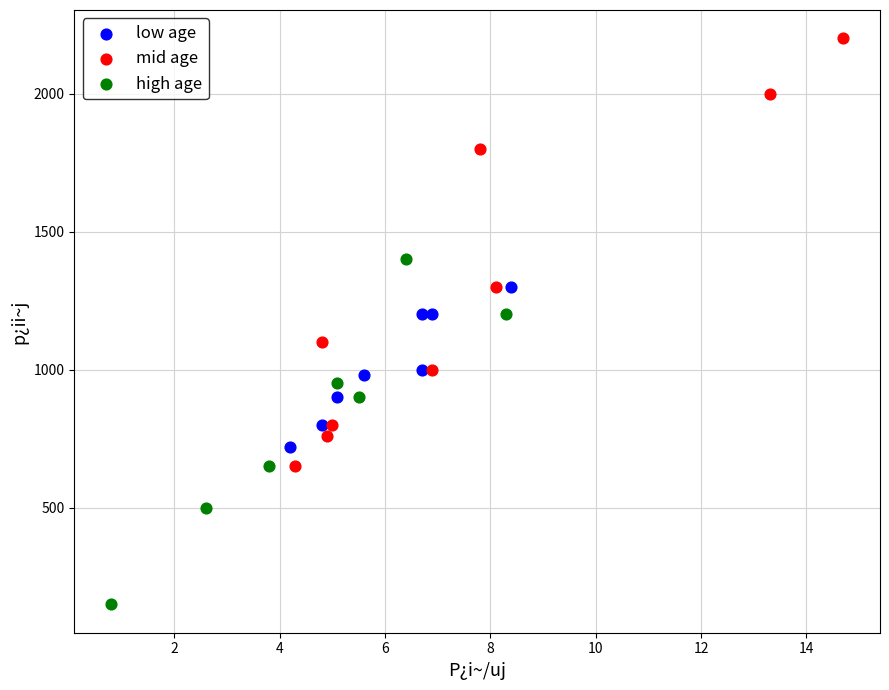

Which series reaches the maximum Y coordinate?

mid age